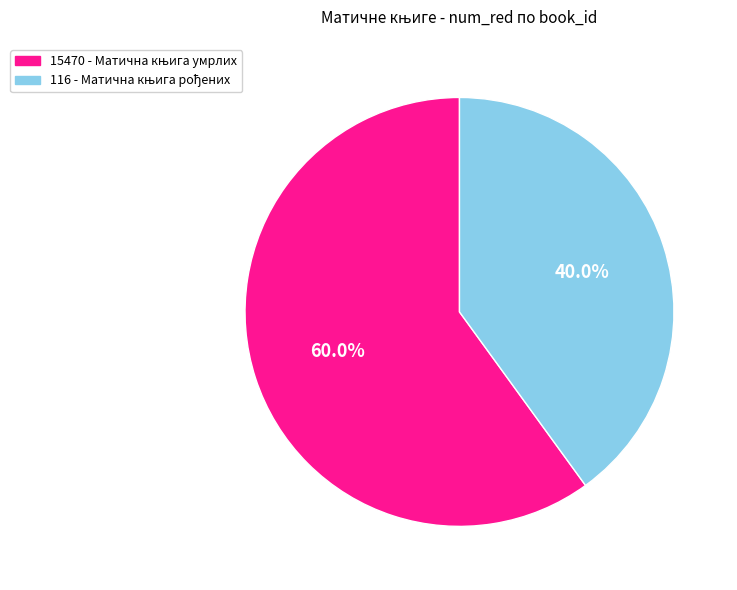

Which category has the biggest portion of the pie?

15470